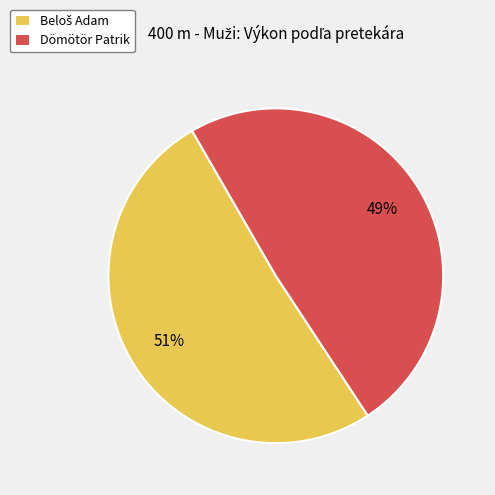

To the nearest percent, what is the difference between the largest and smallest slice percentages?

2%